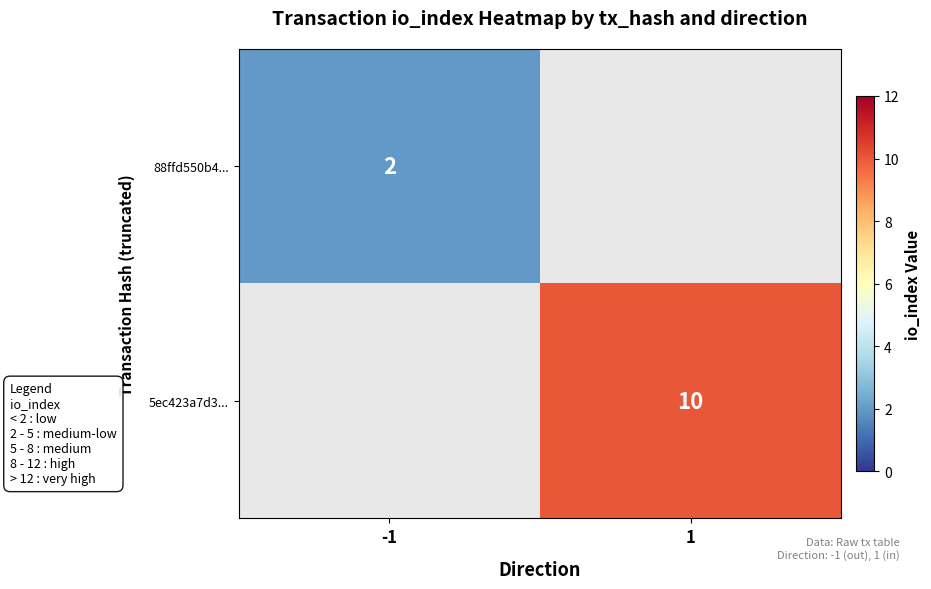

The 5ec423a7d3... series shows 2.7 at 1. True or false?

False